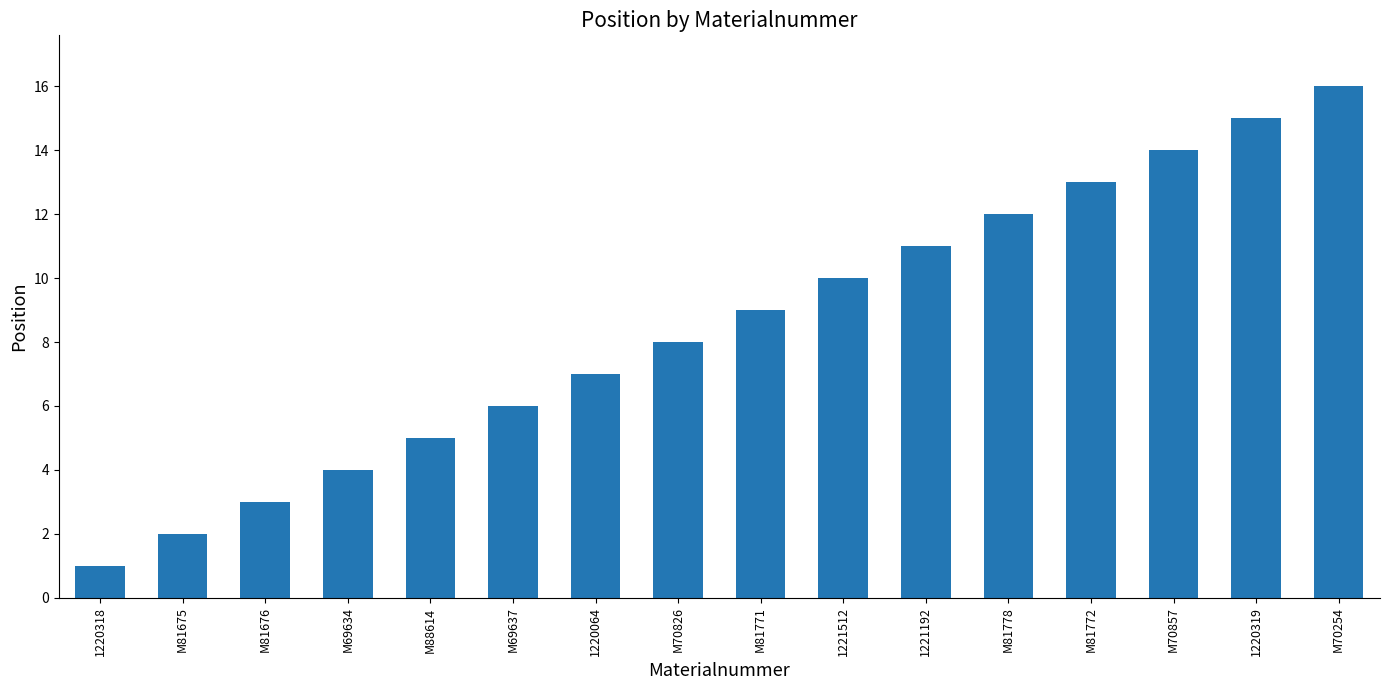

What is the difference between the values at M69634 and 1220064?

3